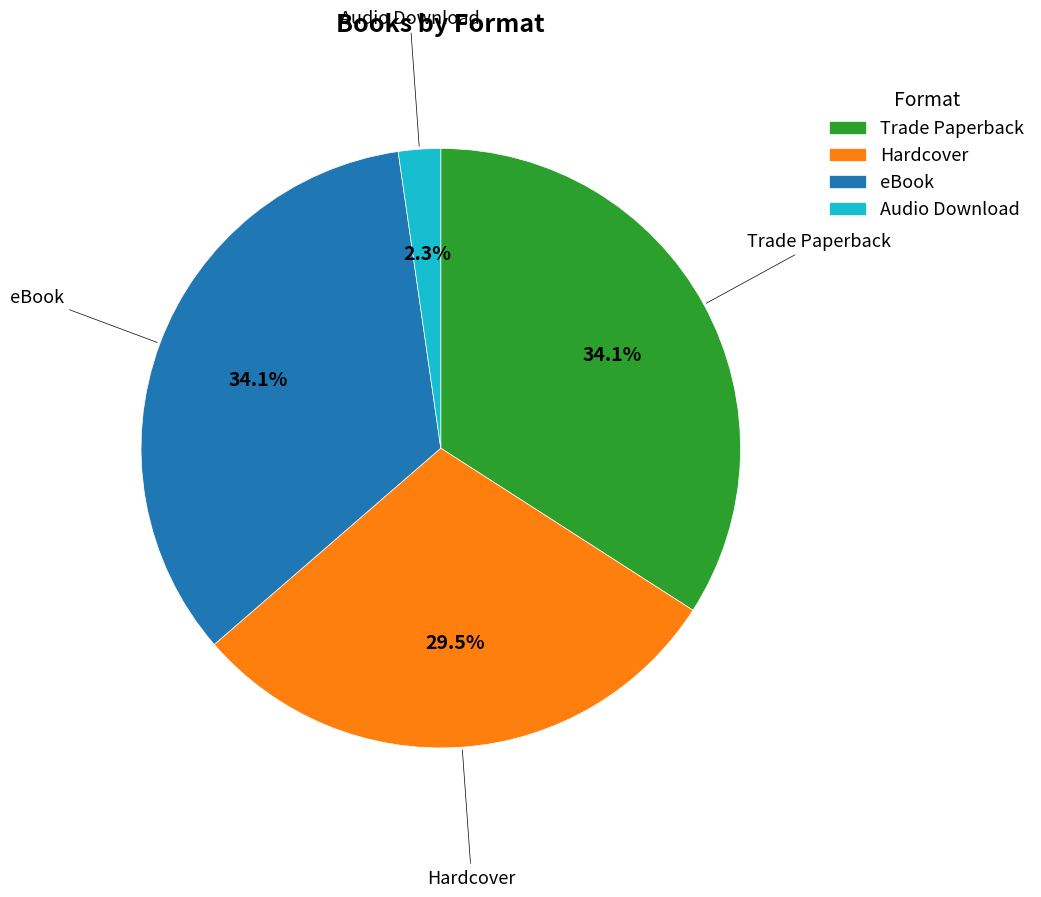

To the nearest percent, what portion does Trade Paperback represent?

34%